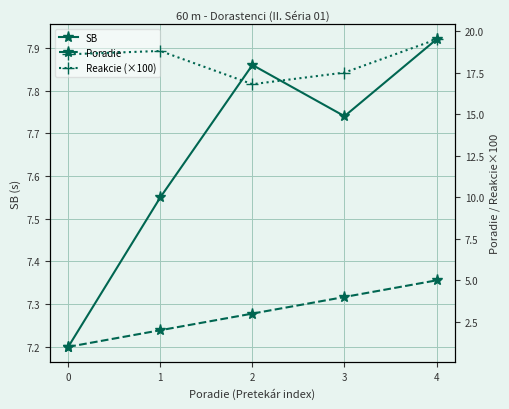

At how many categories does at least one series exceed 14?

5